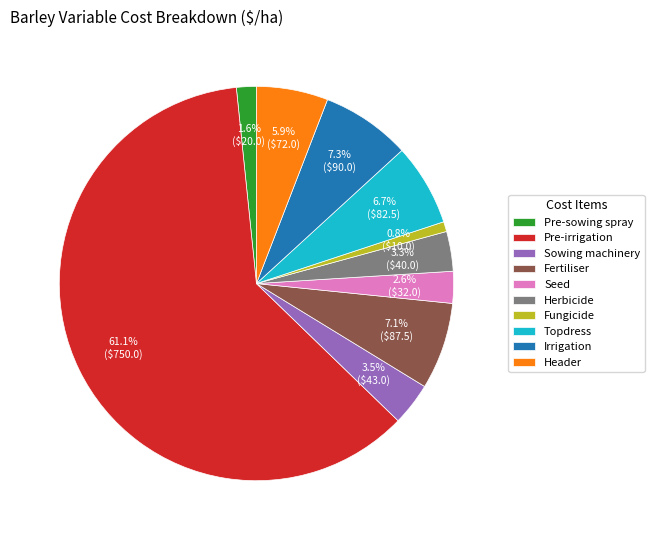

What is the smallest slice in the pie chart?

Fungicide